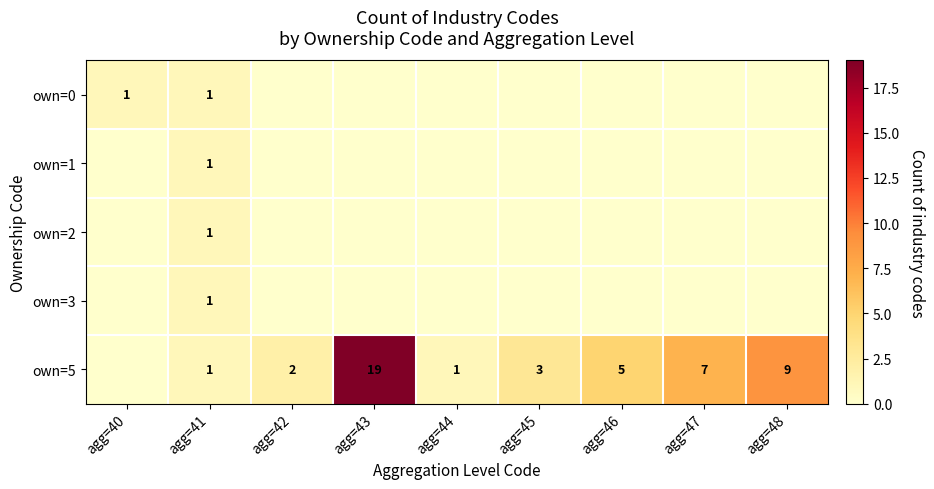

Which has a higher value, agg=41 or agg=48?

agg=41